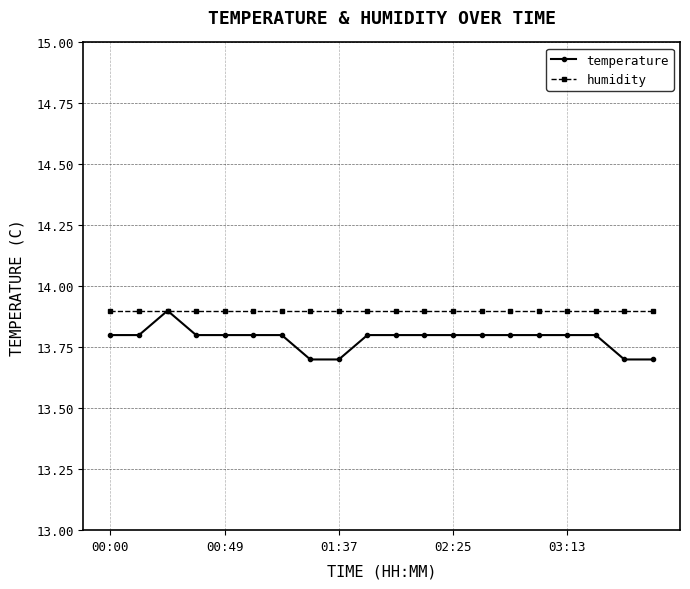

Reading left to right, extract all data points from this chart.

temperature: 13.8	13.8	13.9	13.8	13.8	13.8	13.8	13.7	13.7	13.8	13.8	13.8	13.8	13.8	13.8	13.8	13.8	13.8	13.7	13.7
humidity: 13.9	13.9	13.9	13.9	13.9	13.9	13.9	13.9	13.9	13.9	13.9	13.9	13.9	13.9	13.9	13.9	13.9	13.9	13.9	13.9